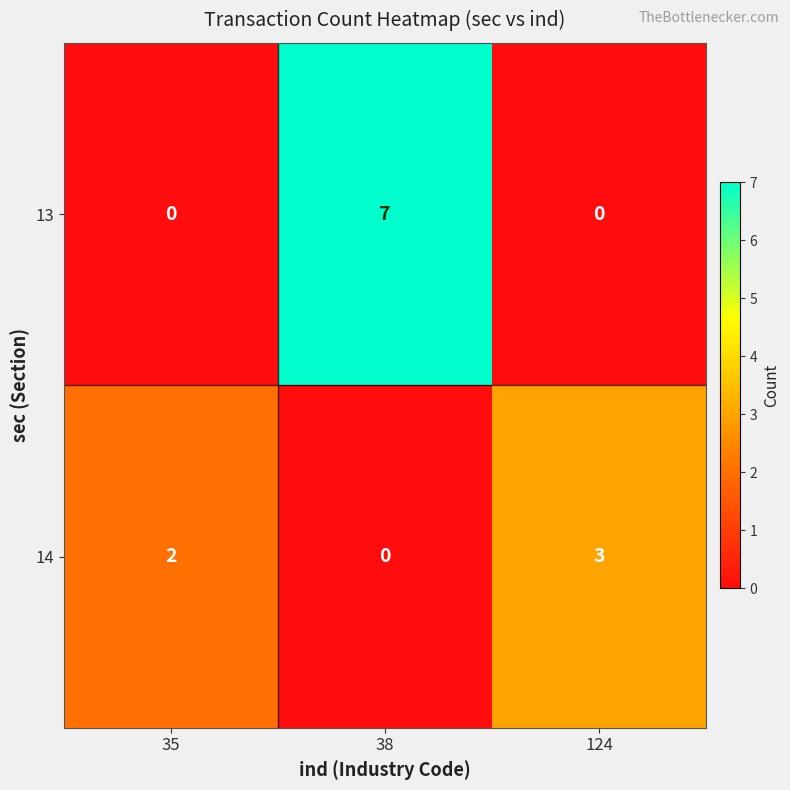

Which series has the widest spread of values?

13